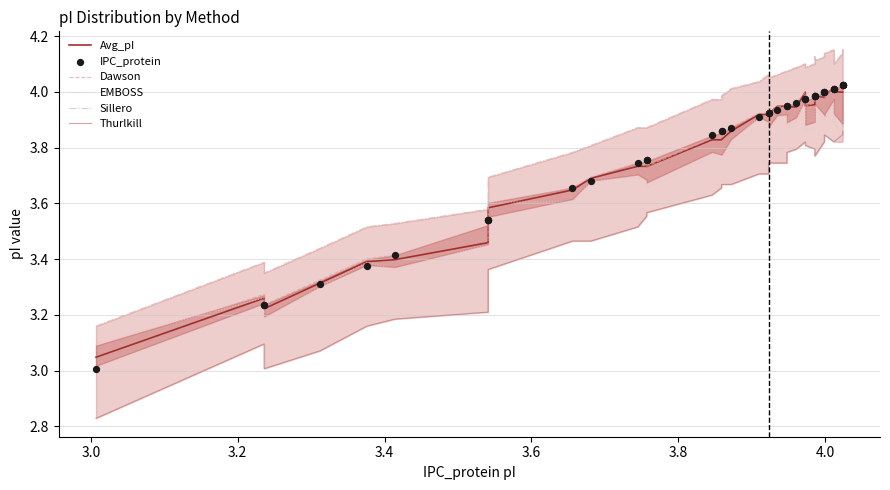

Is the value of Sillero at 4.0 greater than the value of EMBOSS at 21?

No